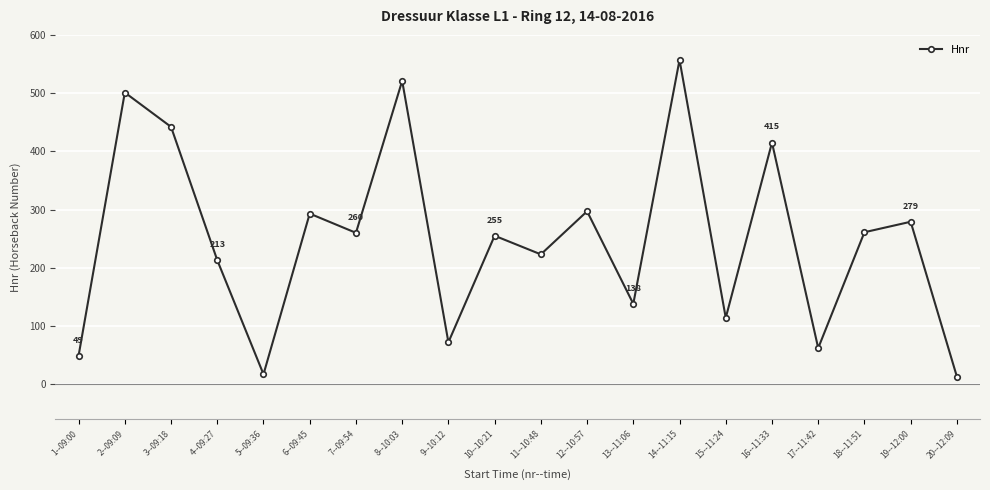

What is the difference between the maximum and minimum values?

544